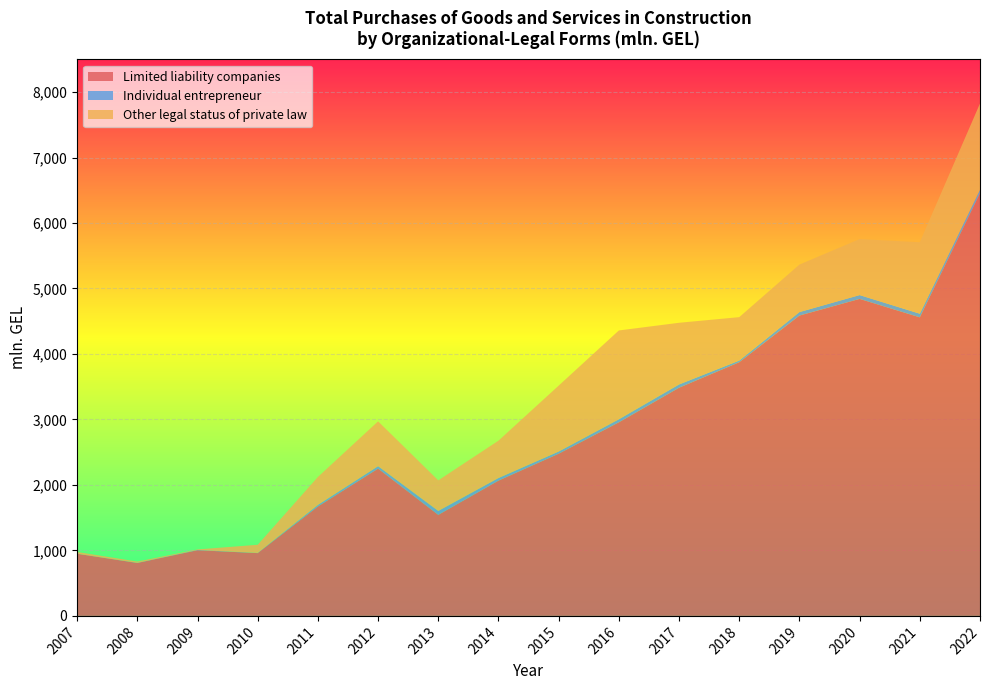

Reading left to right, transcribe all the data shown in this chart.

Limited liability companies: 948.8	807.8	1003.0	958.7	1670.8	2249.8	1543.2	2066.3	2477.1	2956.4	3484.8	3874.1	4586.6	4841.0	4559.5	6456.0
Individual entrepreneur: 0.6	2.5	4.2	2.6	24.0	36.9	59.8	39.6	33.0	46.2	49.9	25.1	53.4	58.4	55.5	54.4
Other legal status of private law: 26.7	19.5	7.7	125.1	427.1	684.3	466.8	570.2	1006.4	1356.6	941.8	663.3	725.4	855.4	1091.4	1315.2